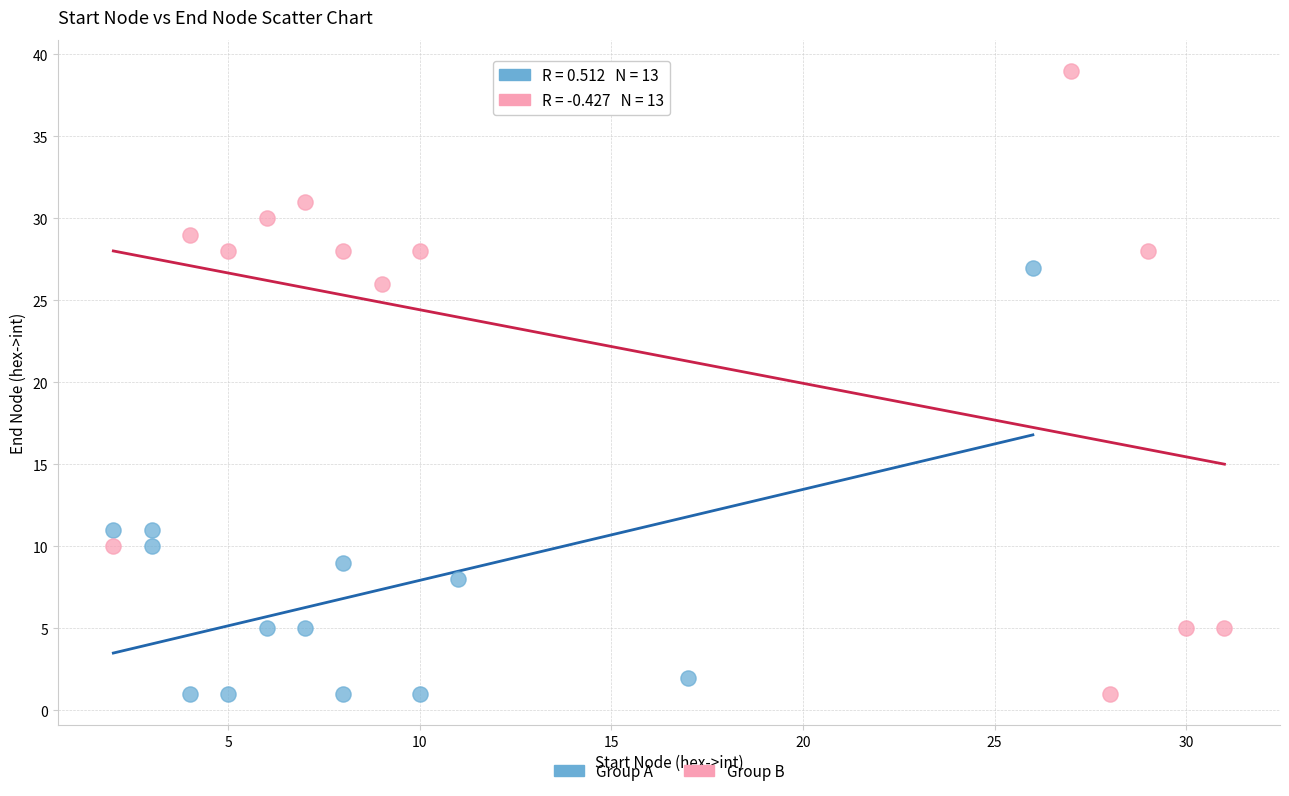

What are all the series names shown in the legend?

Group A, Group B